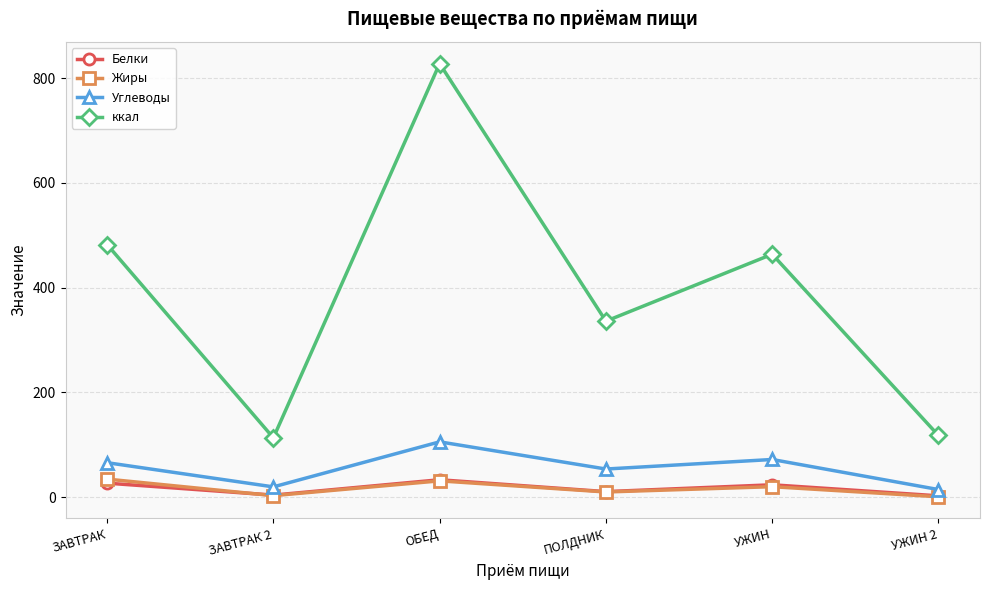

What value does the ккал series have at ЗАВТРАК 2?

113.0